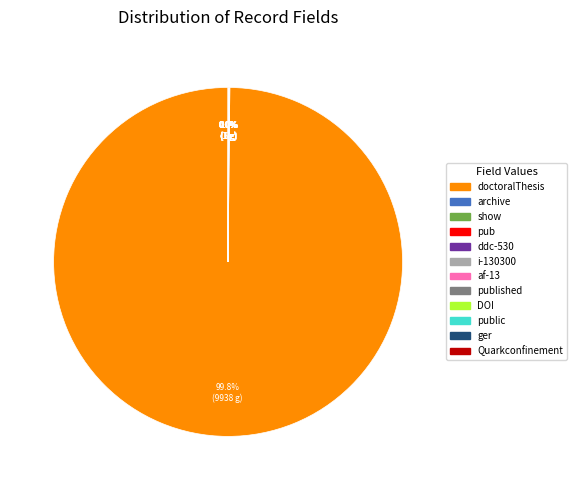

Which category has the biggest portion of the pie?

doctoralThesis